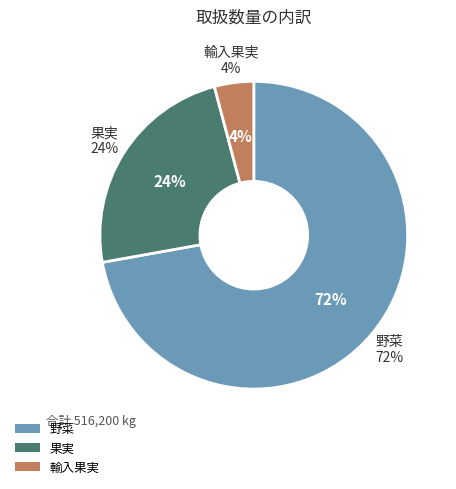

Between 野菜 and 果実, which is larger?

野菜